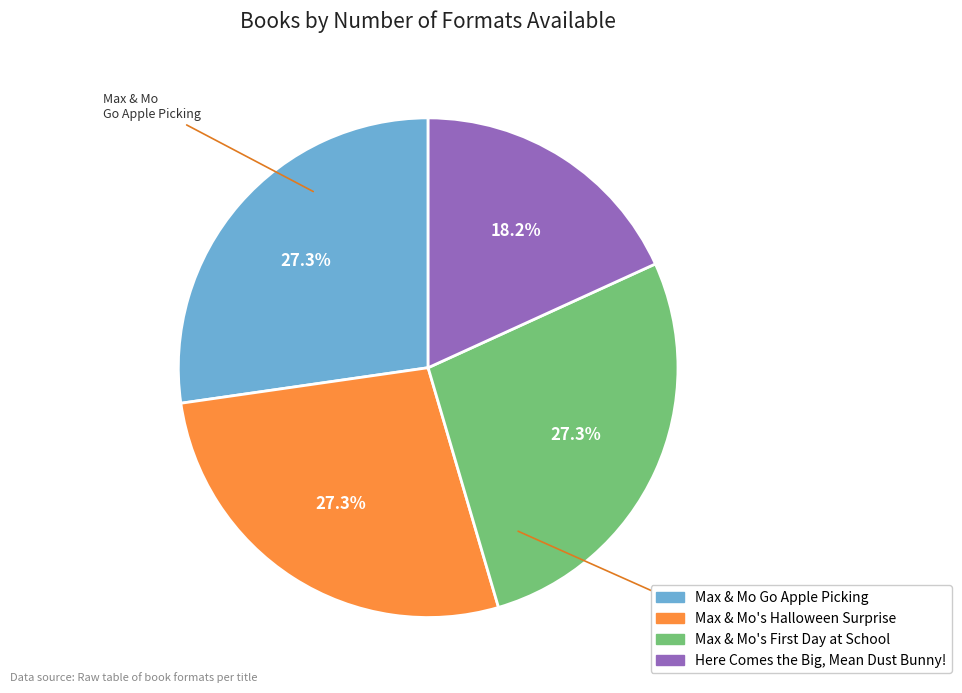

Is there a majority slice in this chart?

No